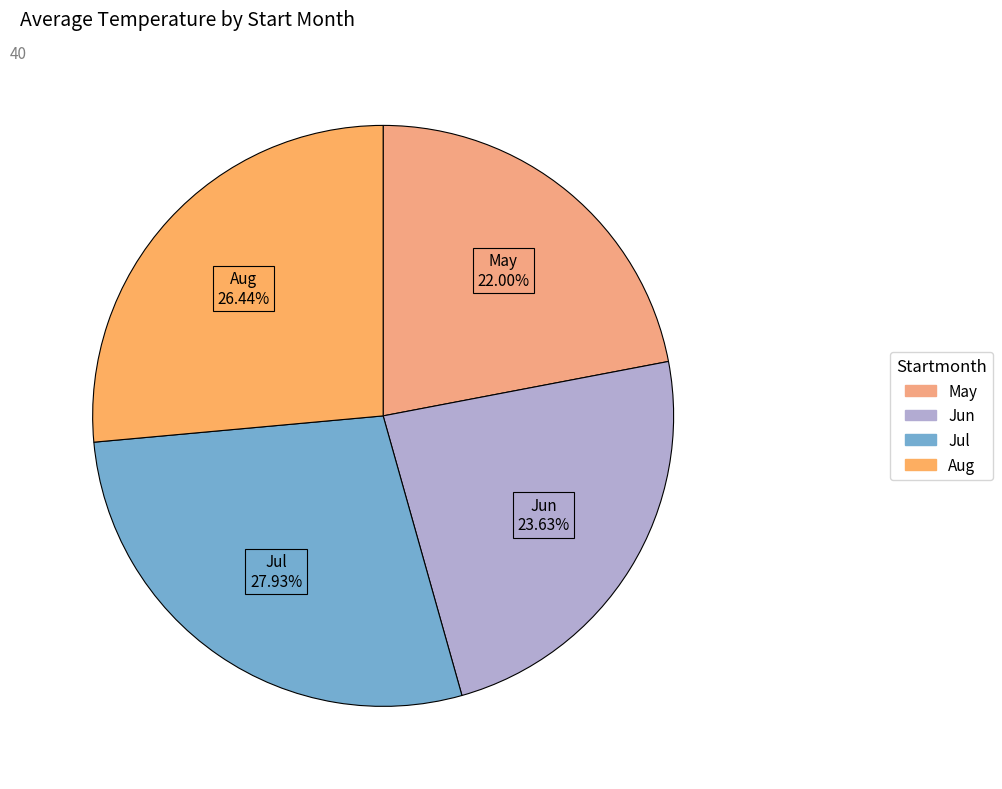

How many slices are in this pie chart?

4